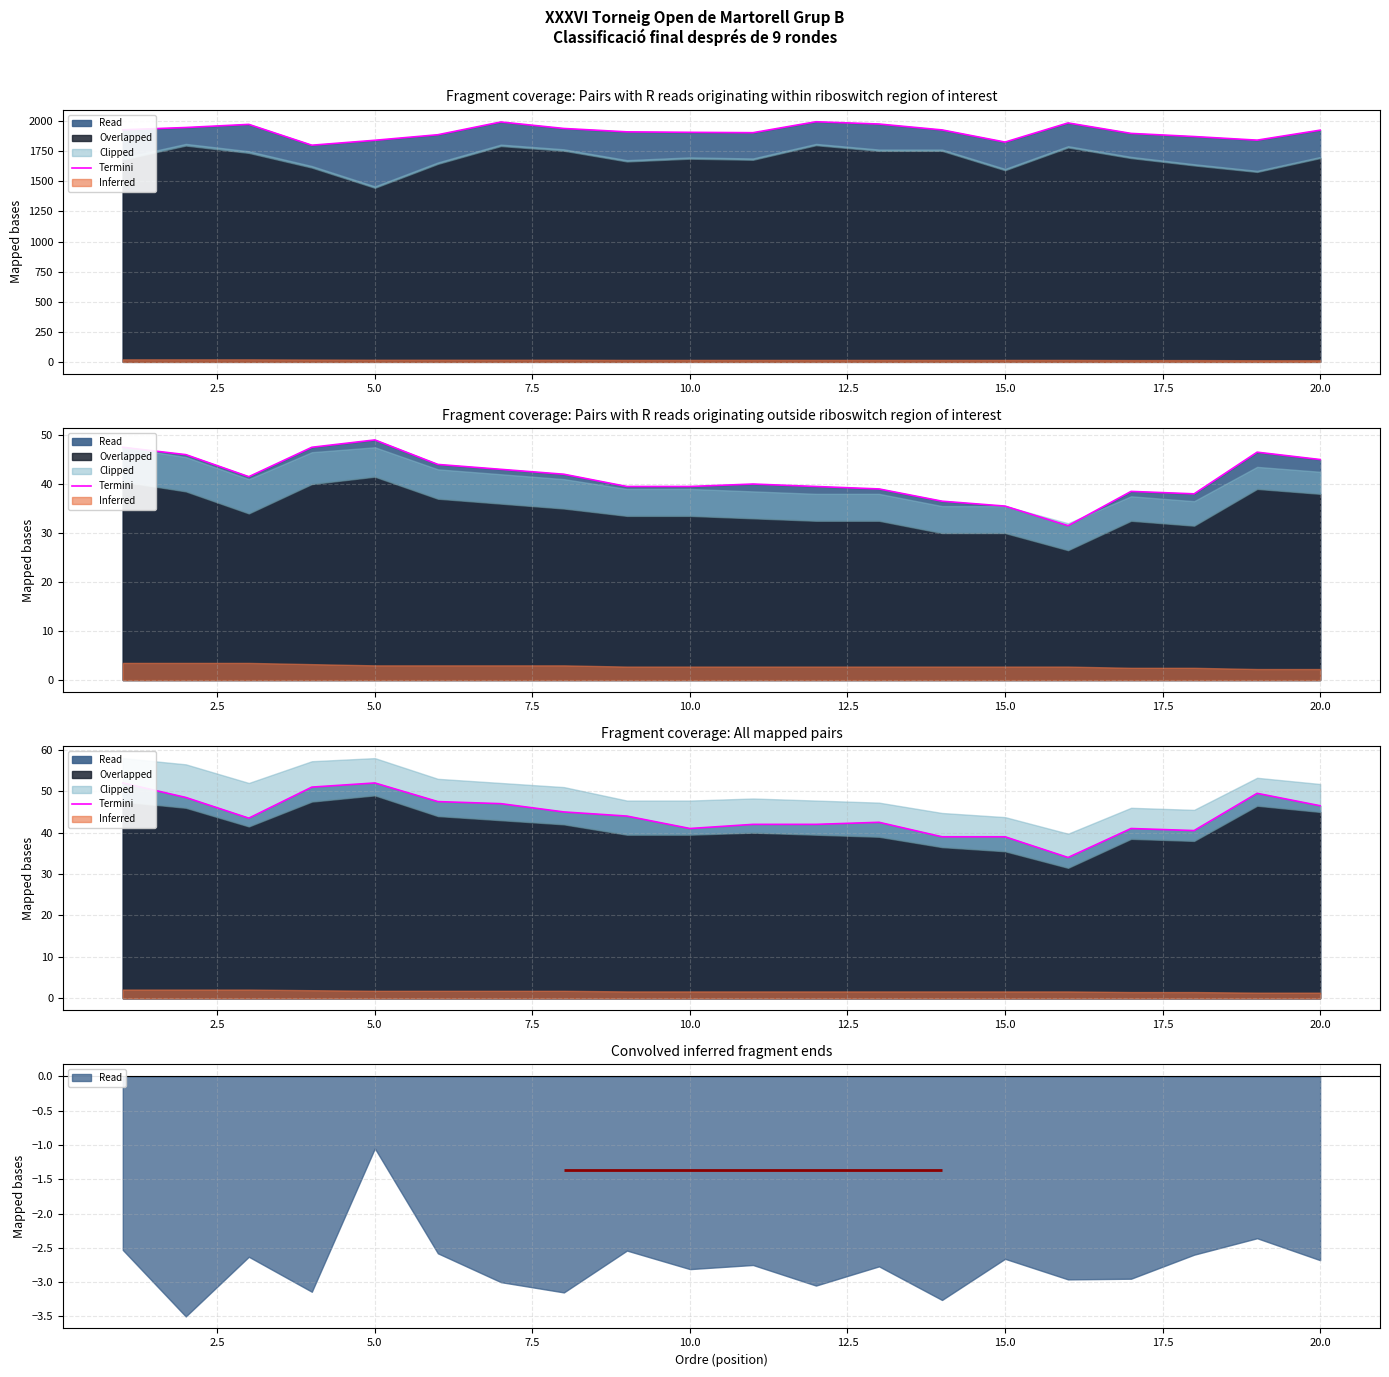

Reading right to left, what are all the values shown in this chart?

46.5	49.5	40.5	41.0	34.0	39.0	39.0	42.5	42.0	42.0	41.0	44.0	45.0	47.0	47.5	52.0	51.0	43.5	48.5	52.0